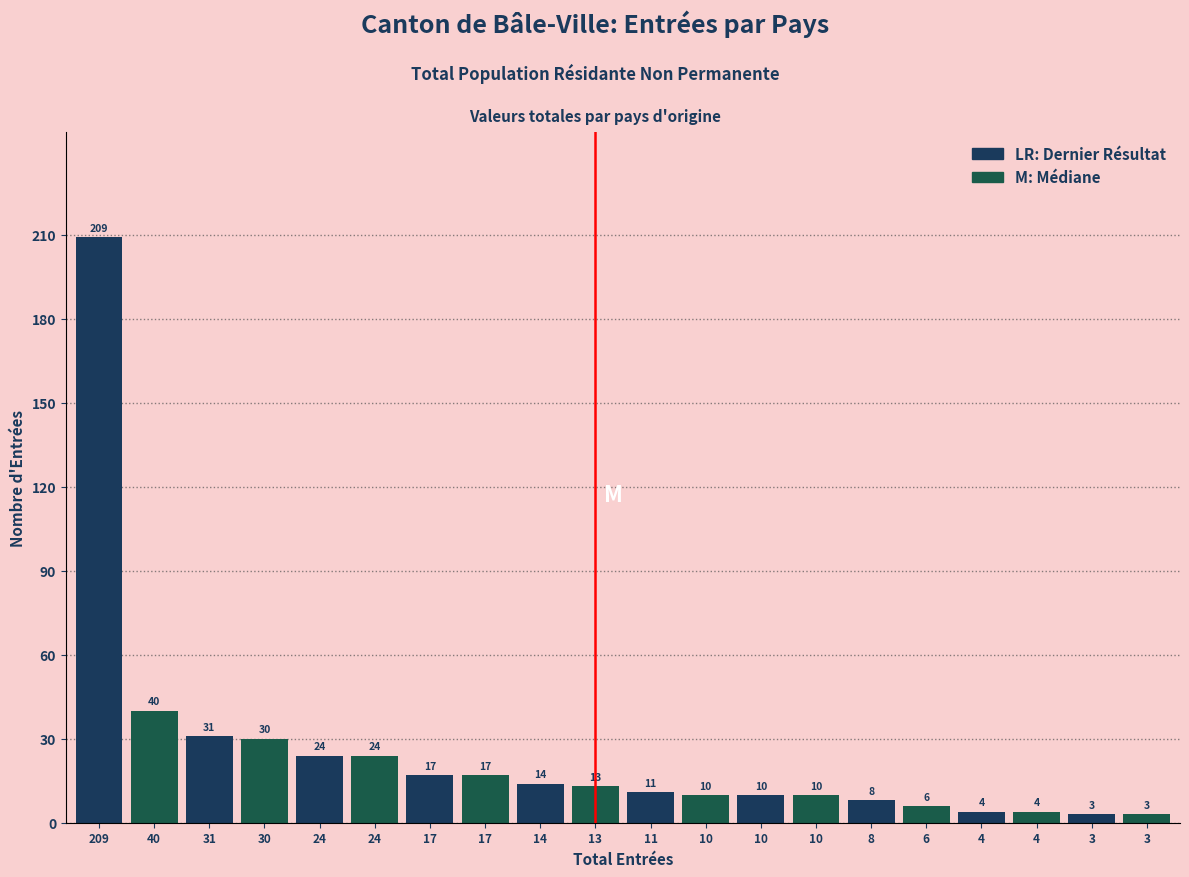

Are the bars horizontal?

No